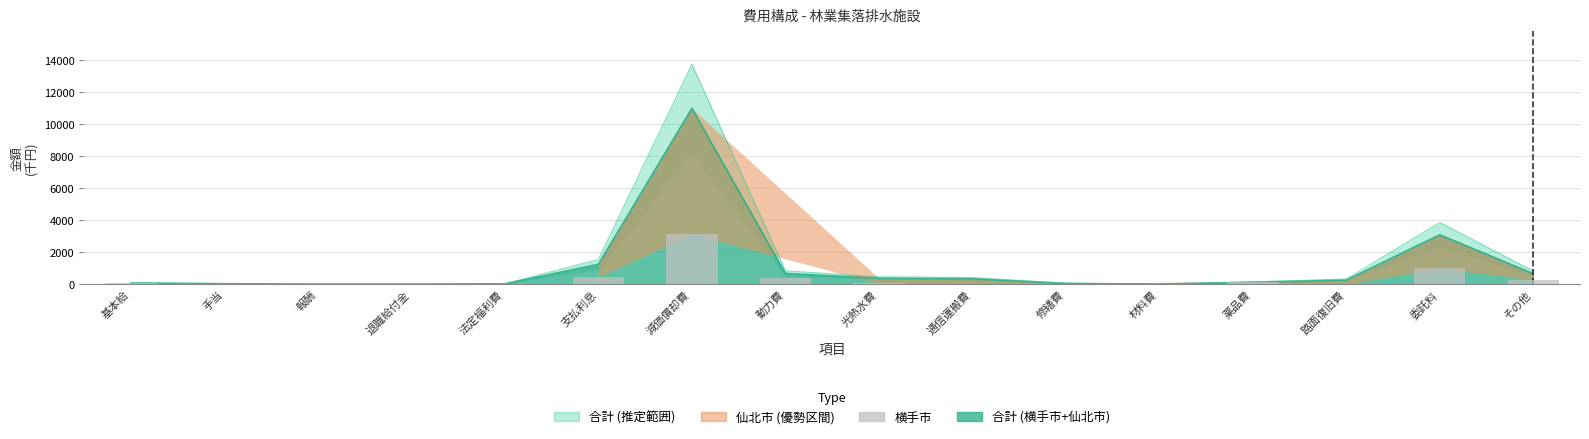

Reading right to left, list all the values displayed in this chart.

266	986	0	110	0	0	28	41	360	3121	433	20	0	0	26	68